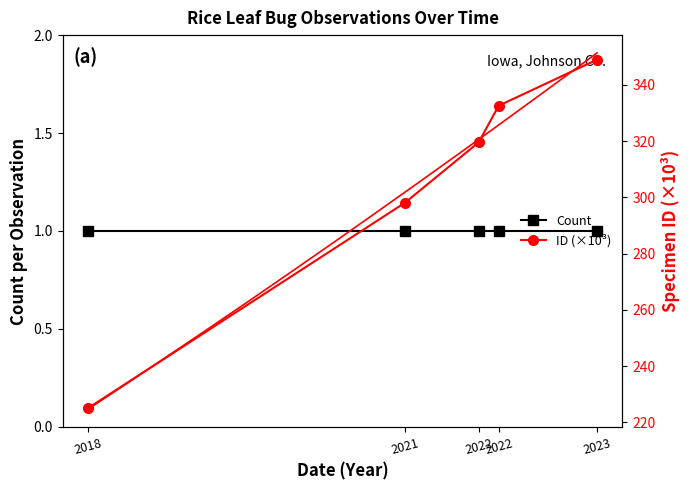

Reading right to left, transcribe all the data shown in this chart.

Count: 1.0	1.0	1.0	1.0	1.0
ID (×10³): 349.0	332.6	319.6	298.1	225.1